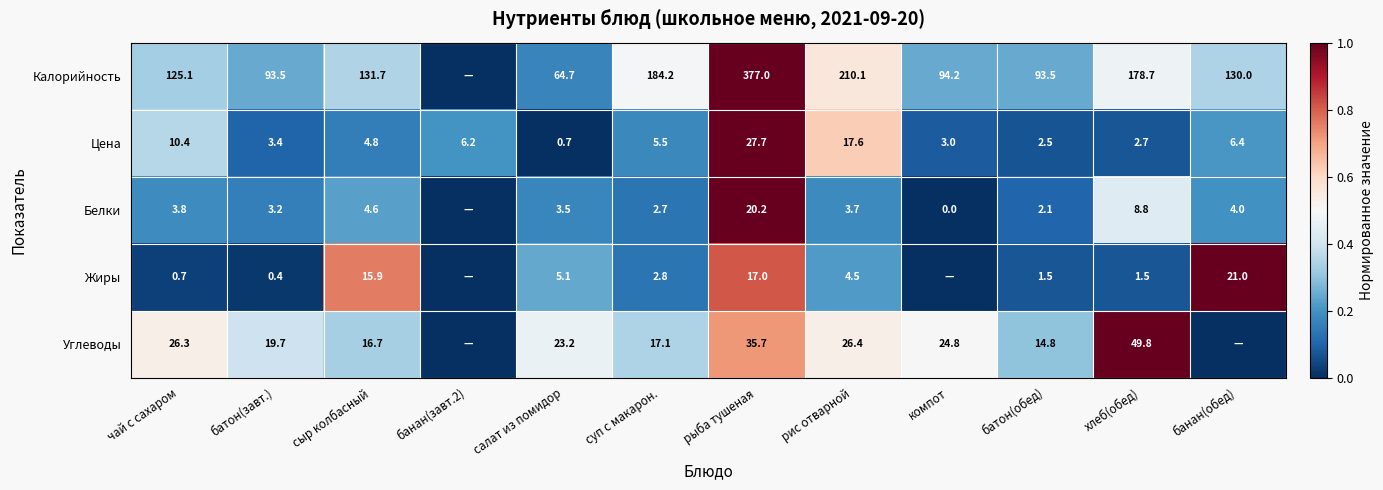

The Белки series shows 0.1 at рис отварной. True or false?

False